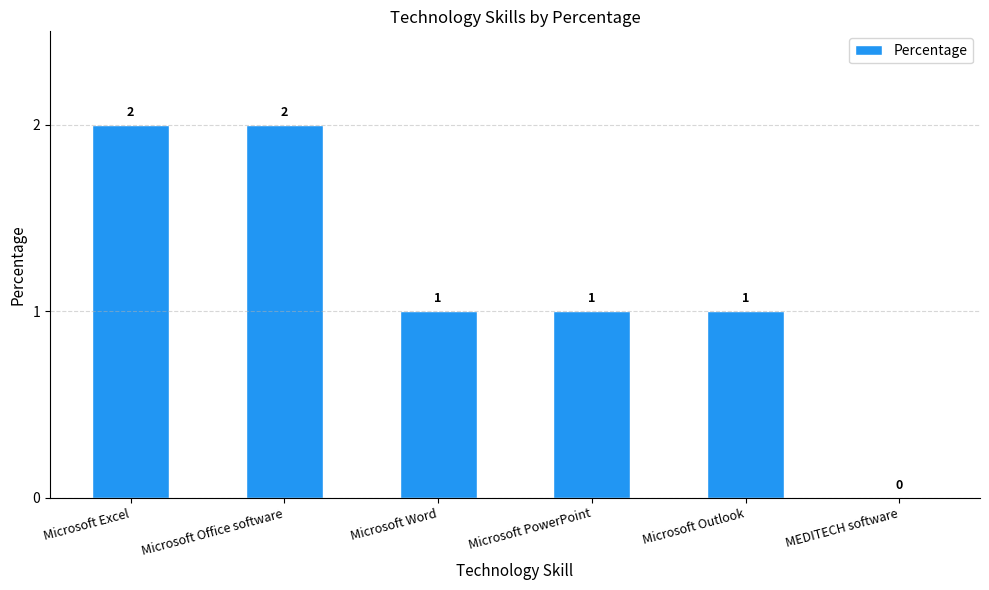

The chart shows a value of 2 at Microsoft Office software. True or false?

True